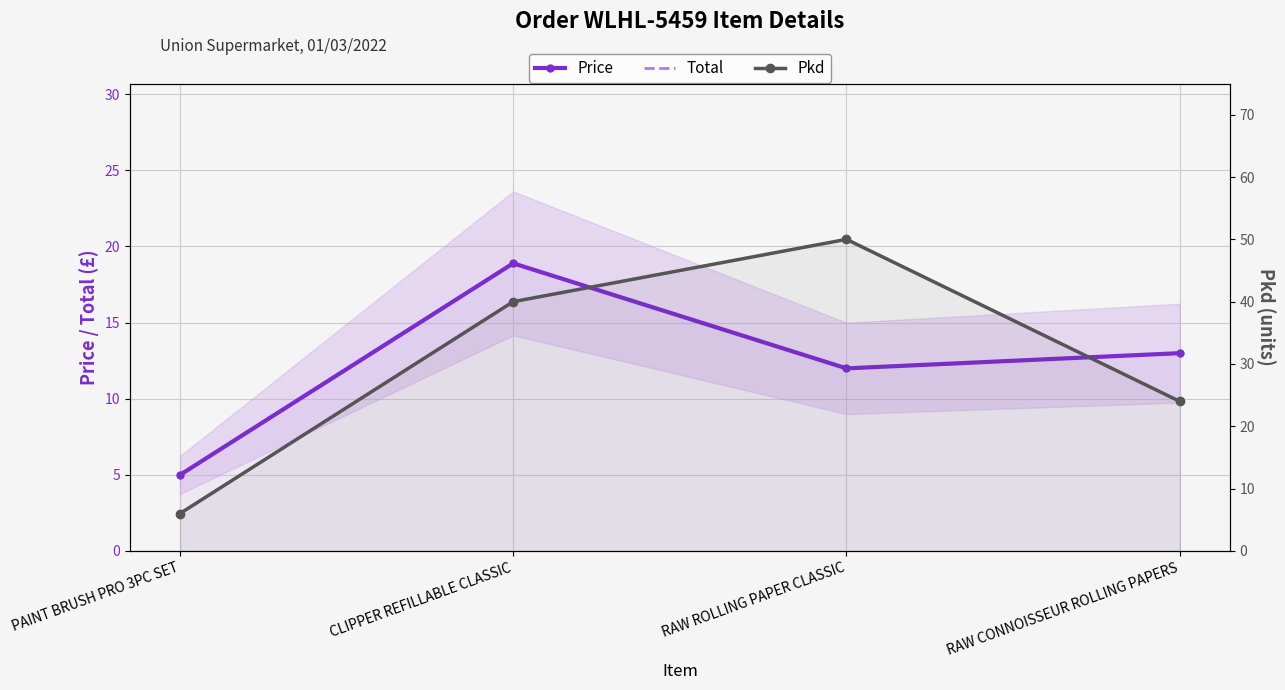

What is the value of the Pkd point at the 1st from the left?

6.0